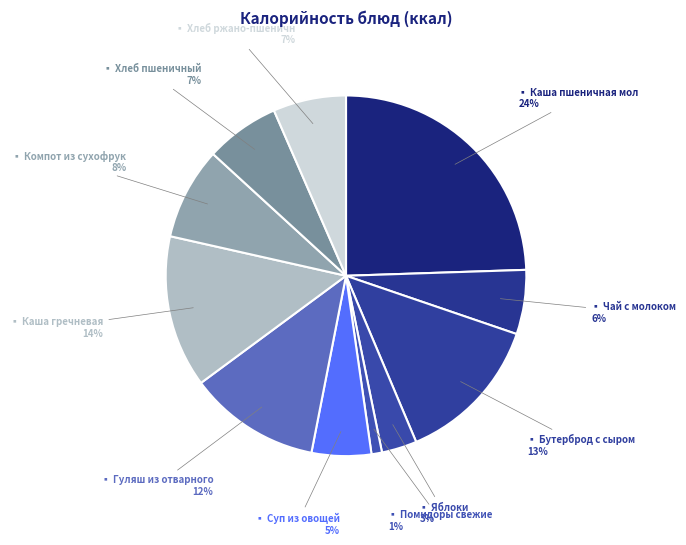

Which slice is the largest?

Каша пшеничная молочная